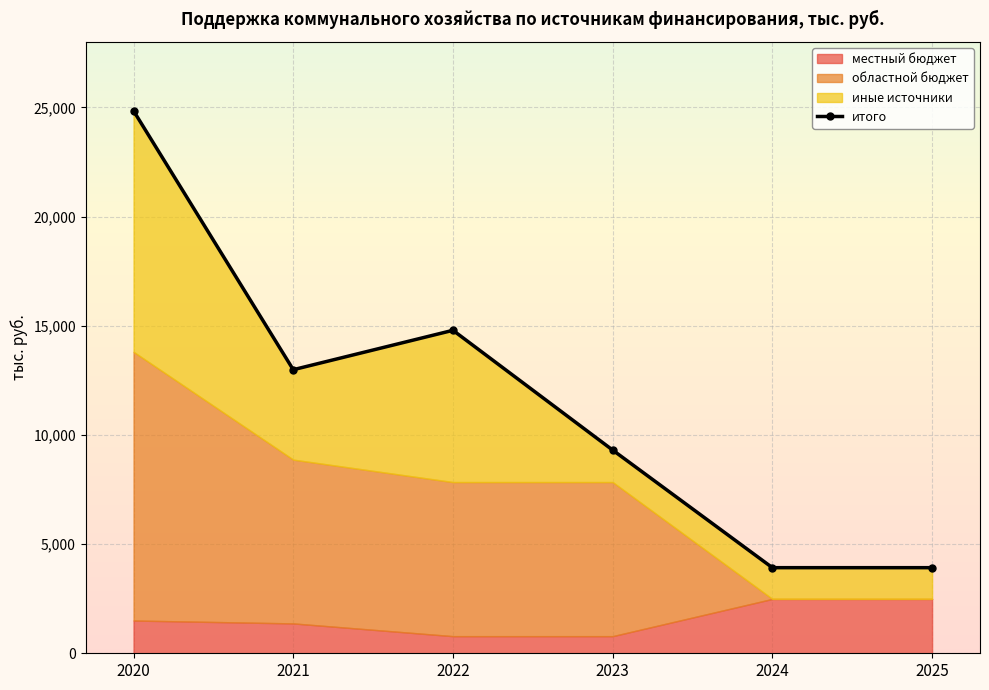

Approximately how many times larger is the value at 2020 compared to 2022?

1.7